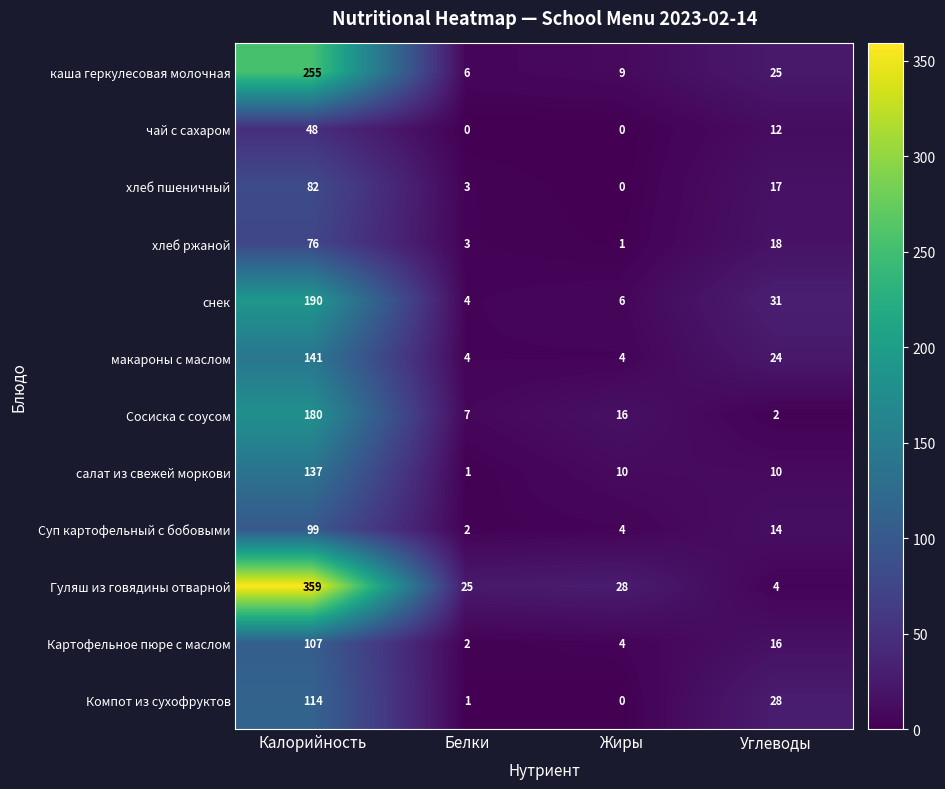

At which label is Компот из сухофруктов closest to 57?

Углеводы